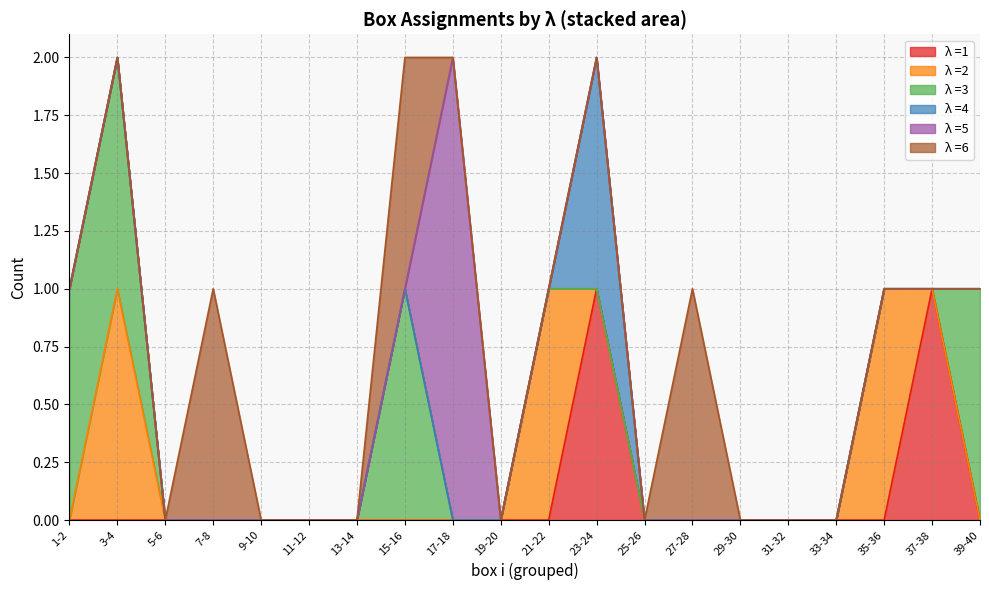

Is it true that λ =5 equals -1 at 10?

False